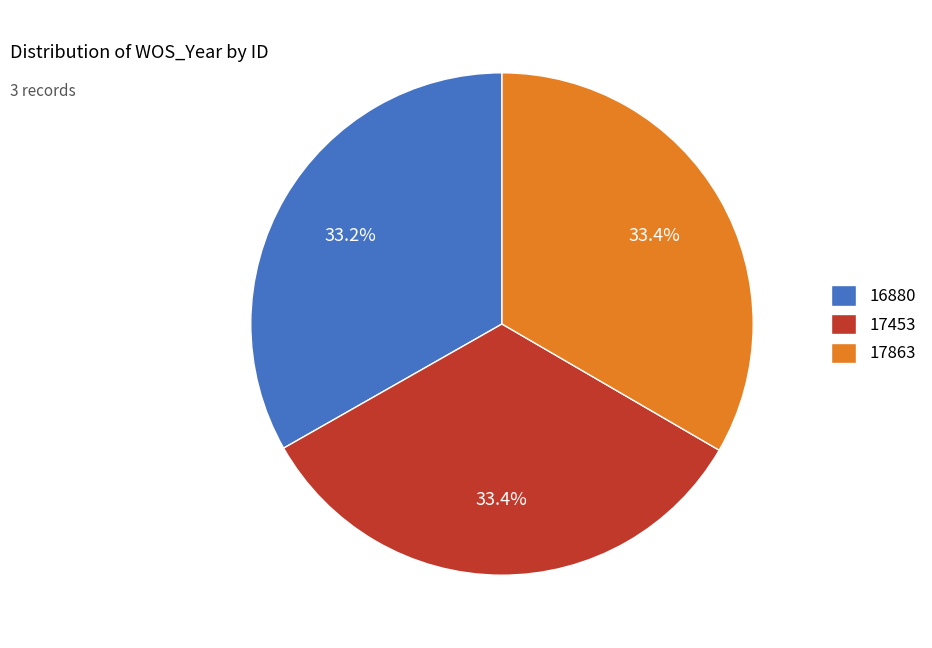

Does 17453 represent more than half of the total?

No